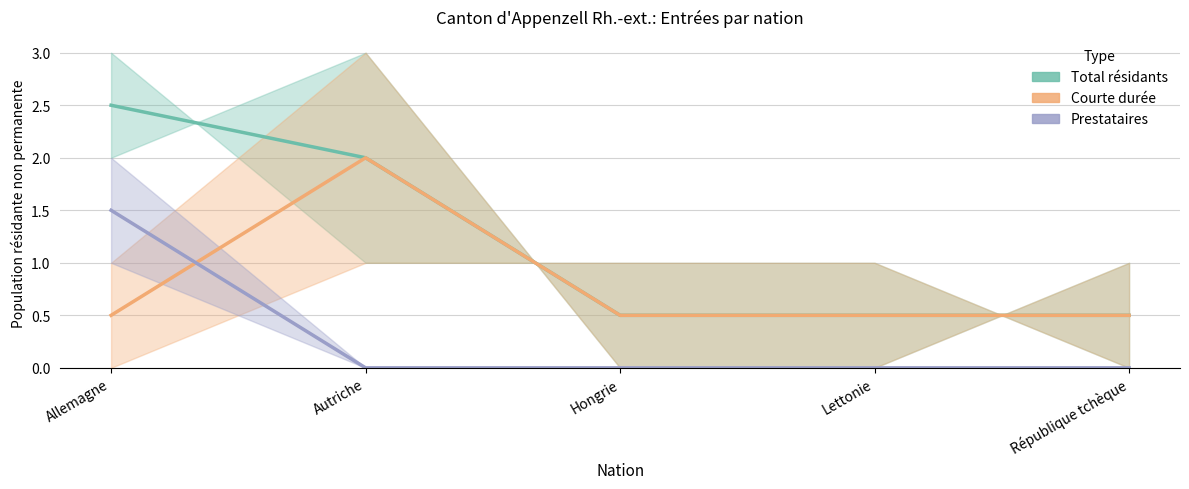

What is the sum of all Prestataires values?

1.5